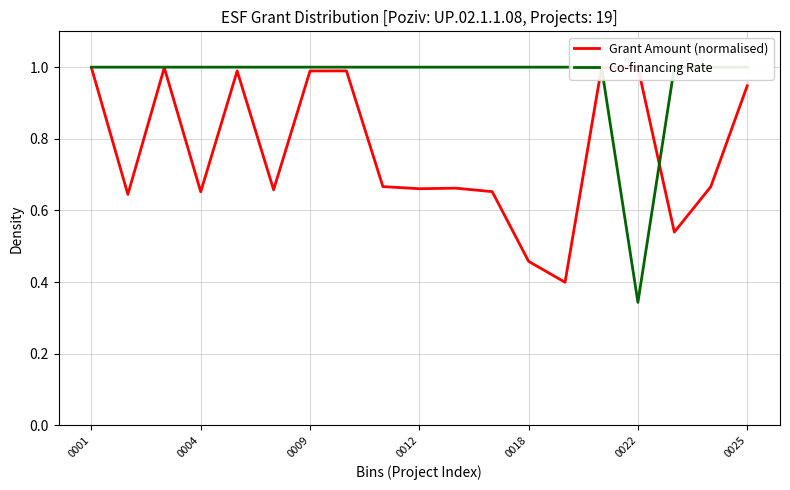

What is the average value of the Grant Amount (normalised) series?

0.8